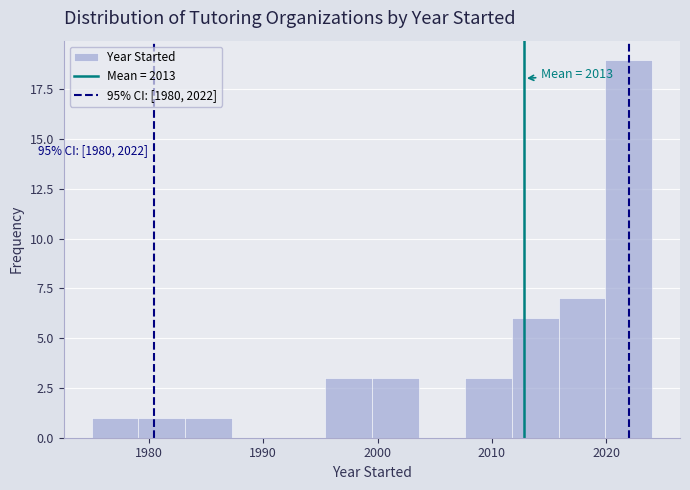

Which range on the x-axis has the tallest bar?

2020 to 2024